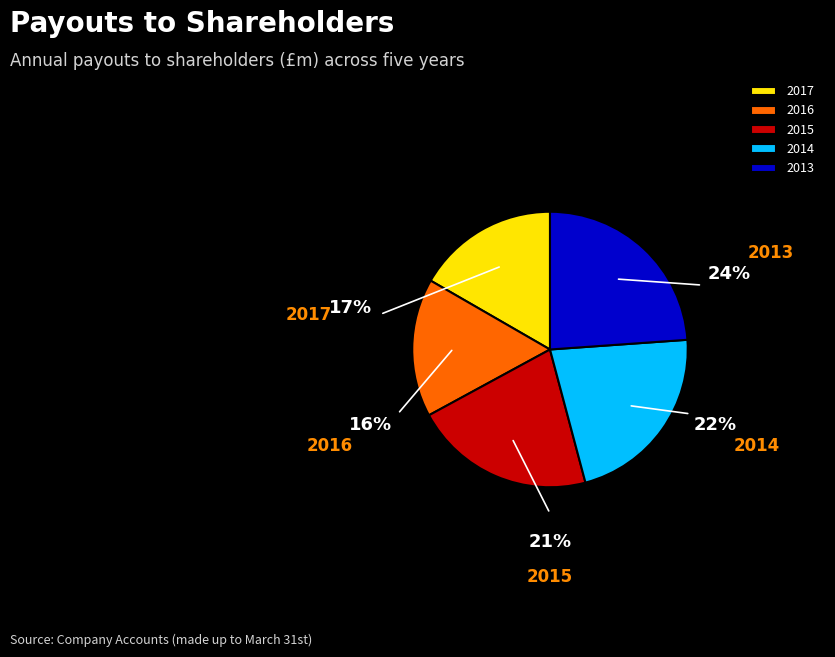

How much of the chart is everything except 2017?

83.3%